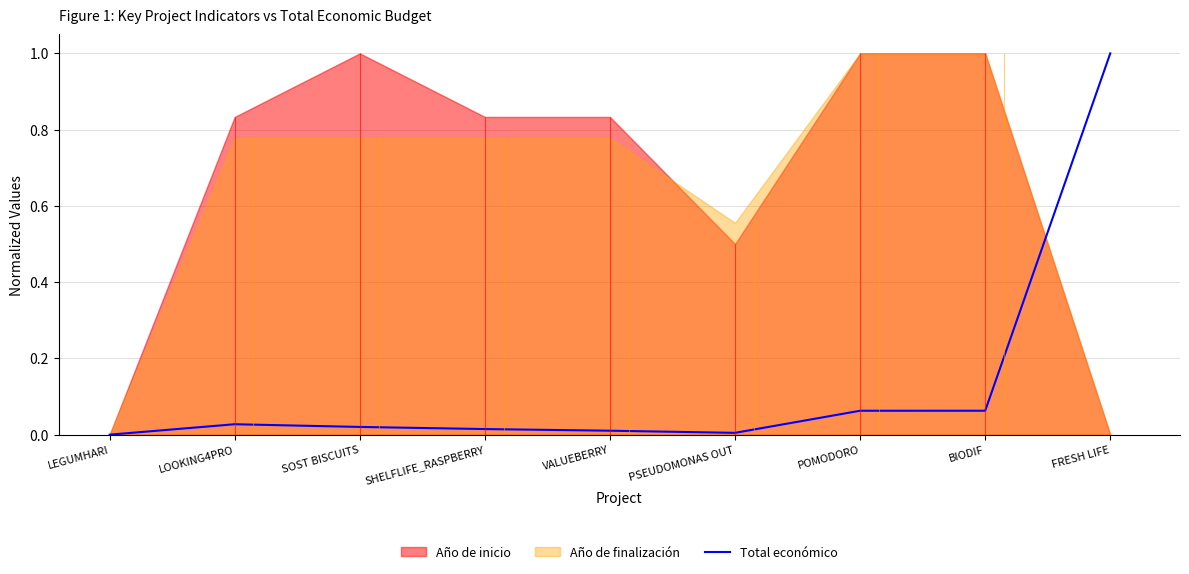

Which has a higher value, SOST BISCUITS or LEGUMHARI?

SOST BISCUITS